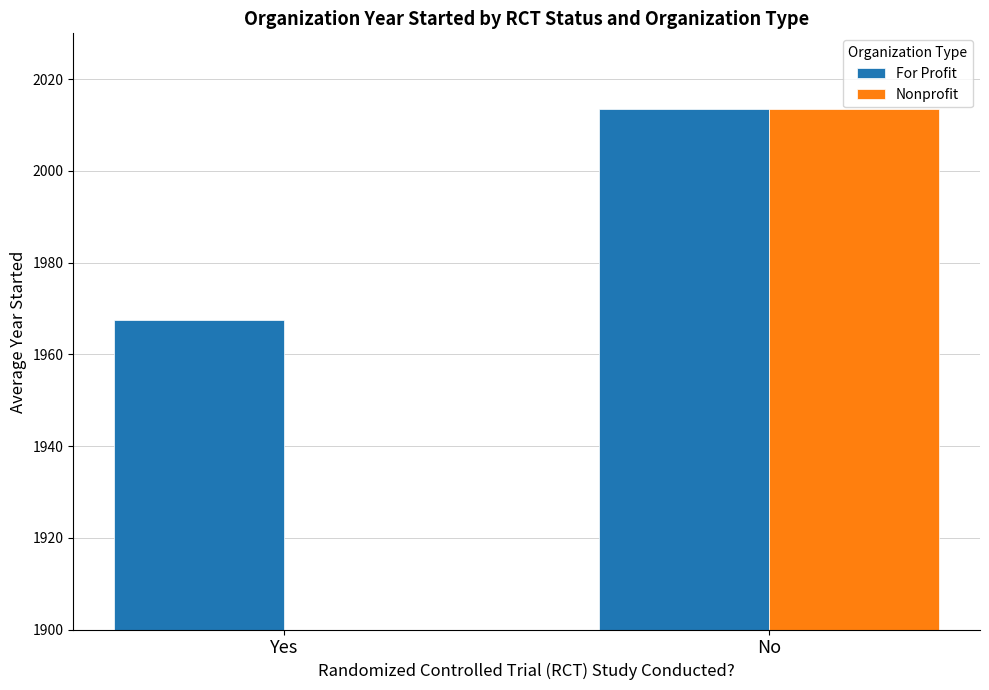

How many bars are there in total?

4